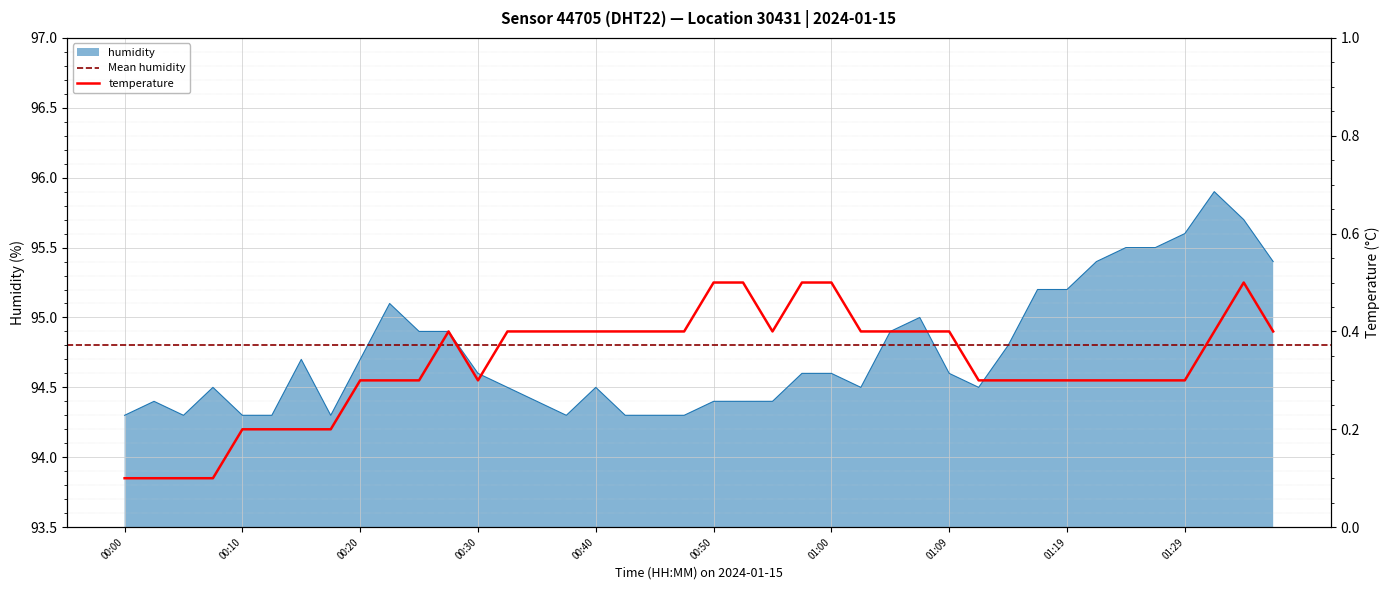

Which series has the largest total across all categories?

humidity